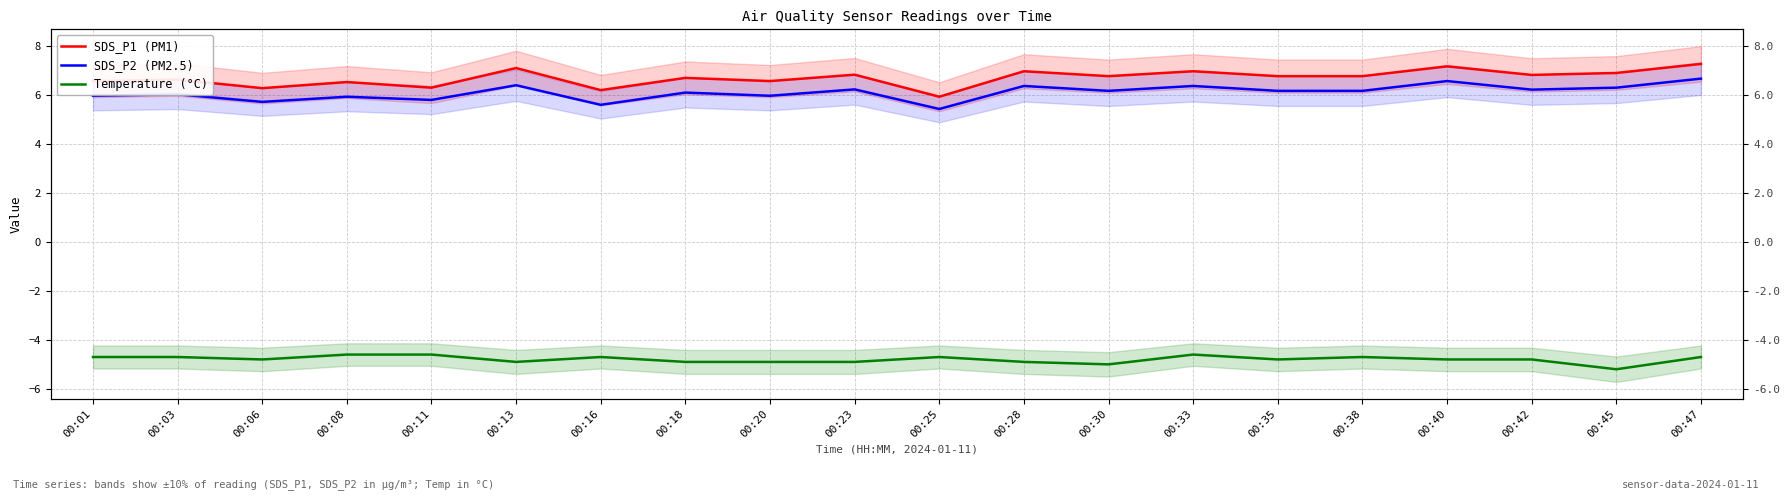

Reading right to left, list all the values displayed in this chart.

SDS_P1 (PM1): 7.3	6.9	6.8	7.2	6.8	6.8	7.0	6.8	7.0	5.9	6.8	6.6	6.7	6.2	7.1	6.3	6.5	6.3	6.6	6.6
SDS_P2 (PM2.5): 6.7	6.3	6.2	6.6	6.2	6.2	6.4	6.2	6.4	5.4	6.2	6.0	6.1	5.6	6.4	5.8	5.9	5.7	6.0	6.0
Temperature (°C): -4.7	-5.2	-4.8	-4.8	-4.7	-4.8	-4.6	-5.0	-4.9	-4.7	-4.9	-4.9	-4.9	-4.7	-4.9	-4.6	-4.6	-4.8	-4.7	-4.7